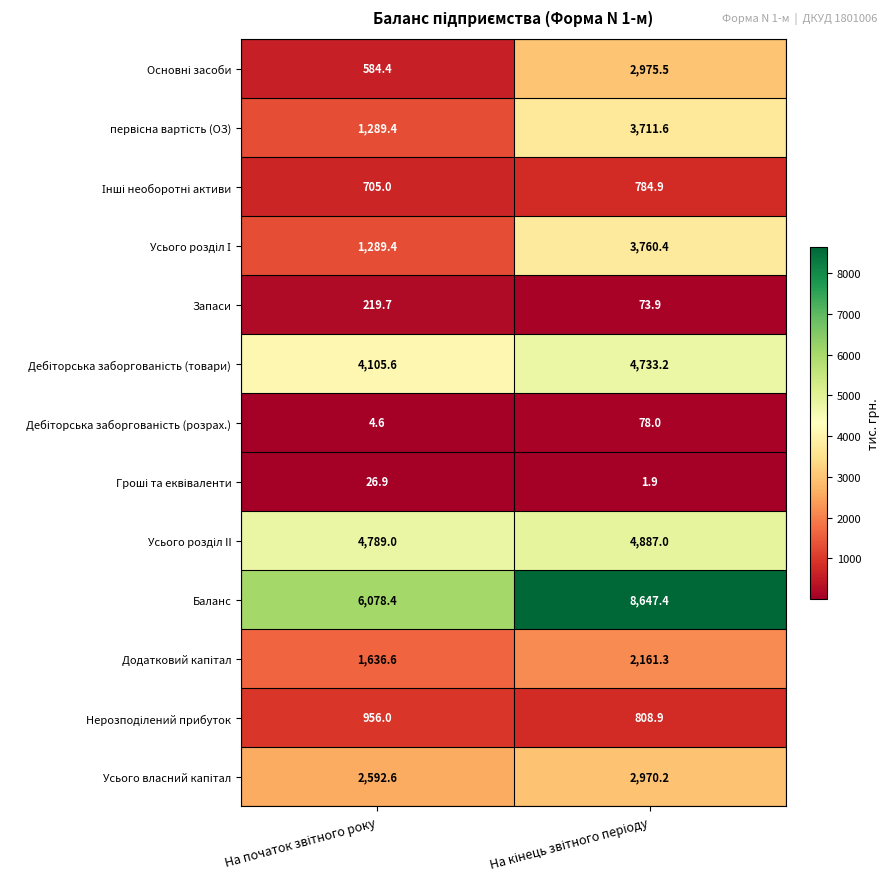

Which series has the largest total across all categories?

Баланс